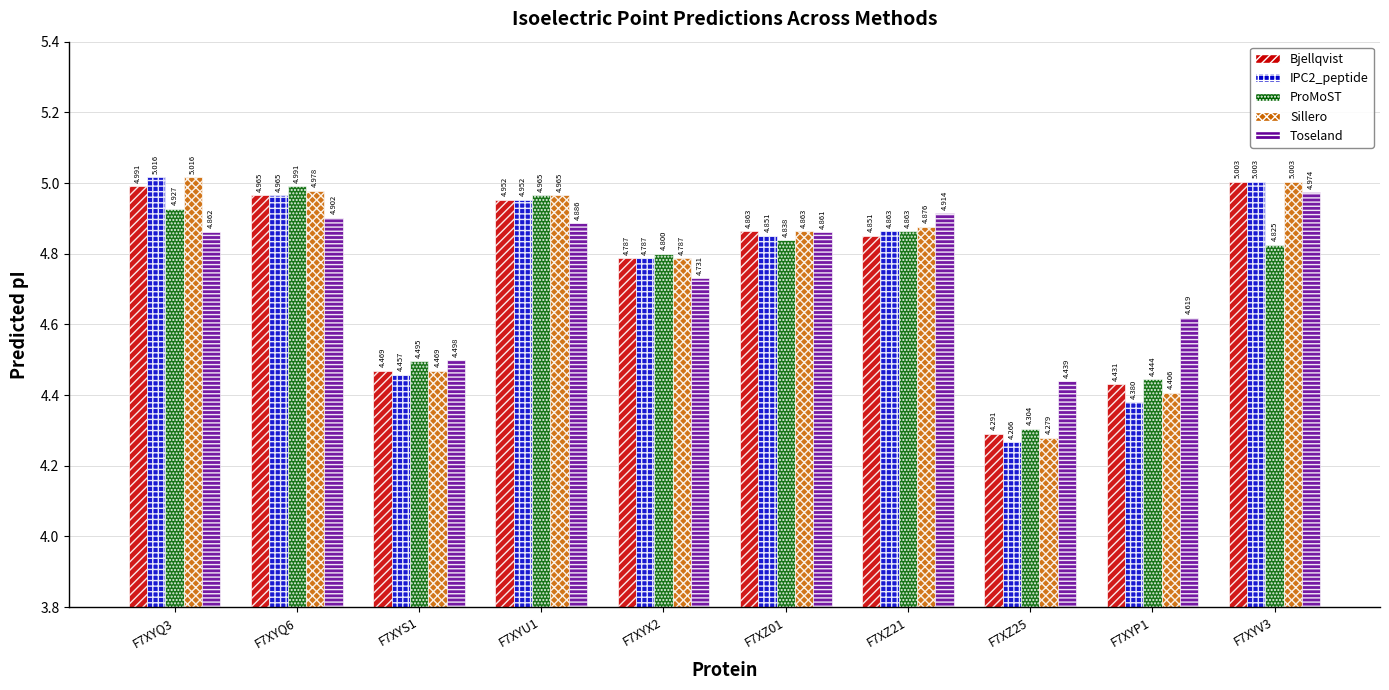

Which series has the largest total across all categories?

Toseland